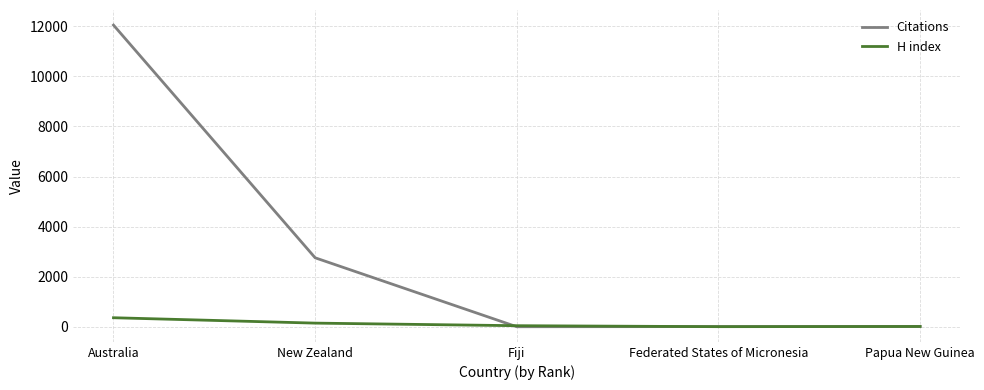

Which category has the highest value in the Citations series?

Australia